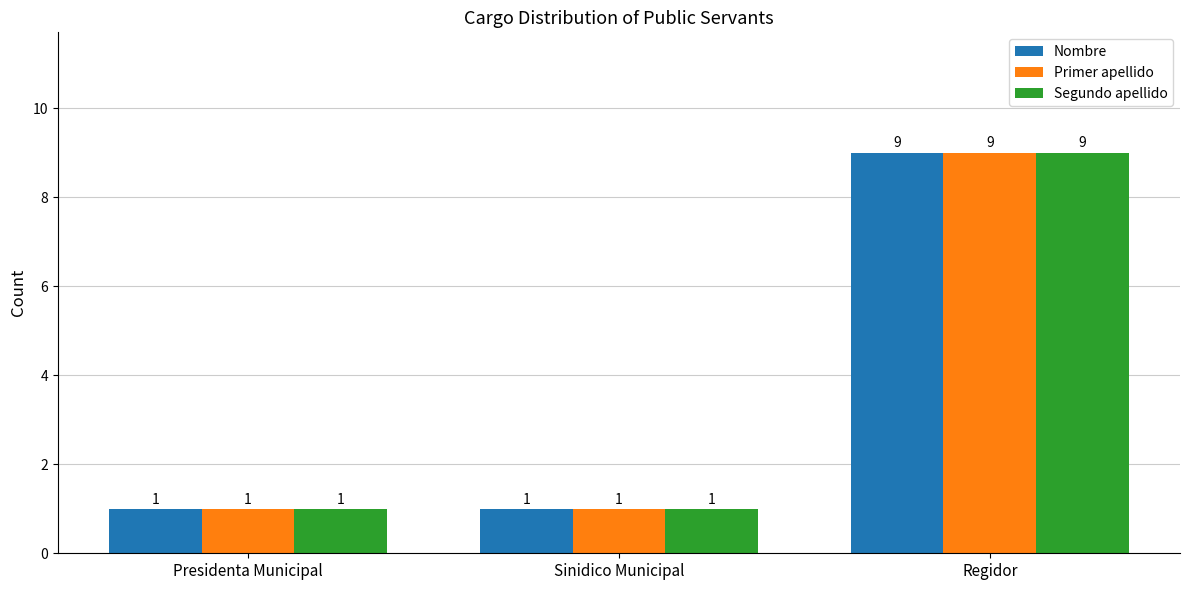

Are the bars horizontal?

No